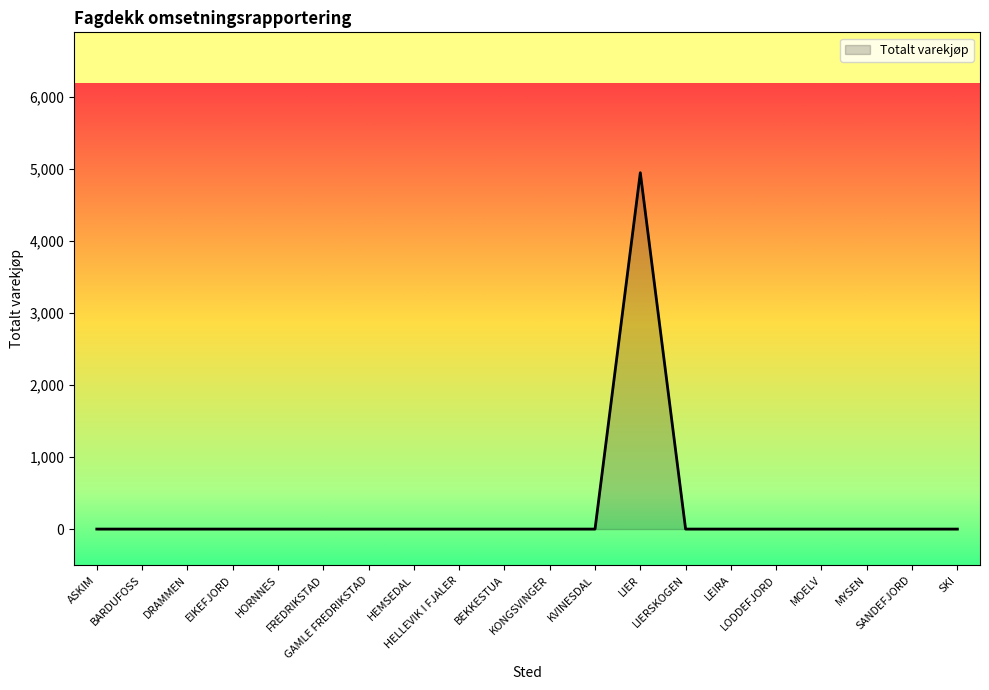

What is the difference between the maximum and minimum values?

4950